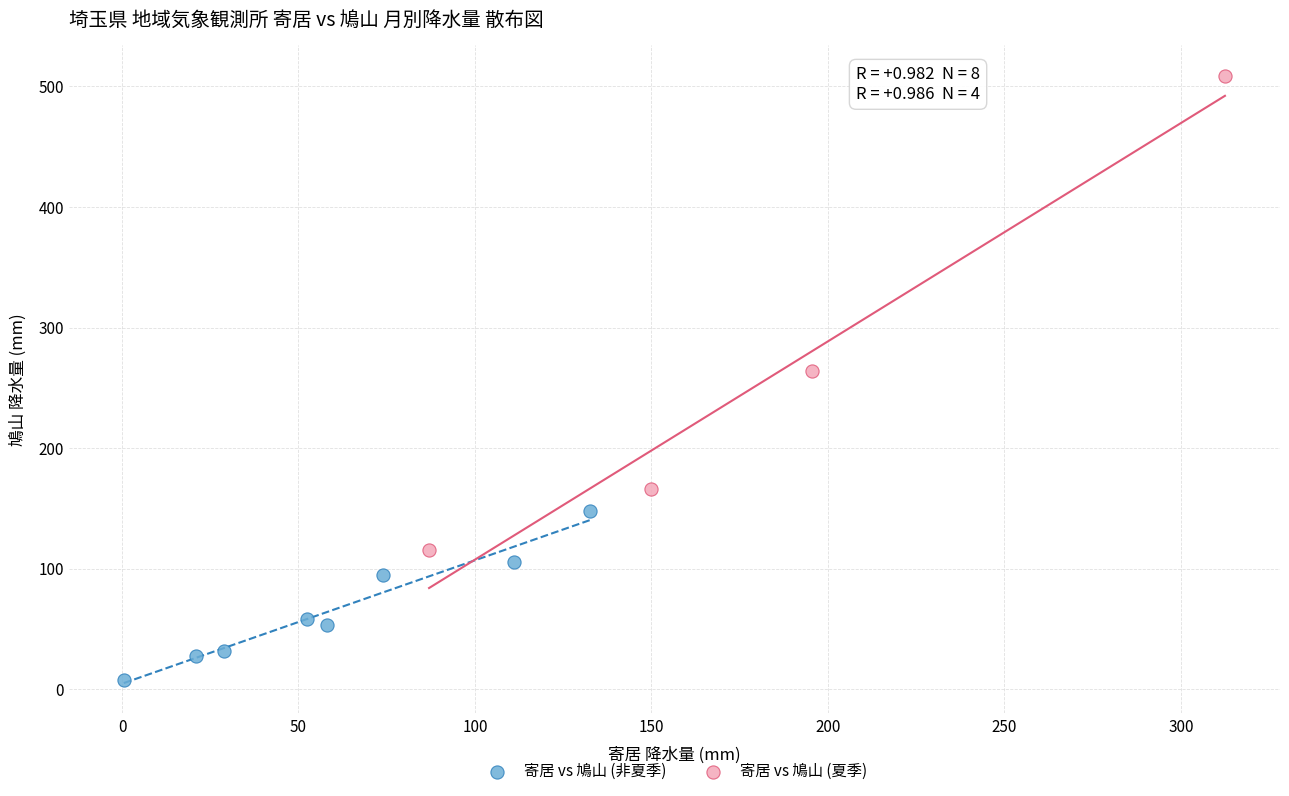

Which series contains the lowest Y value?

寄居 vs 鳩山 (非夏季)